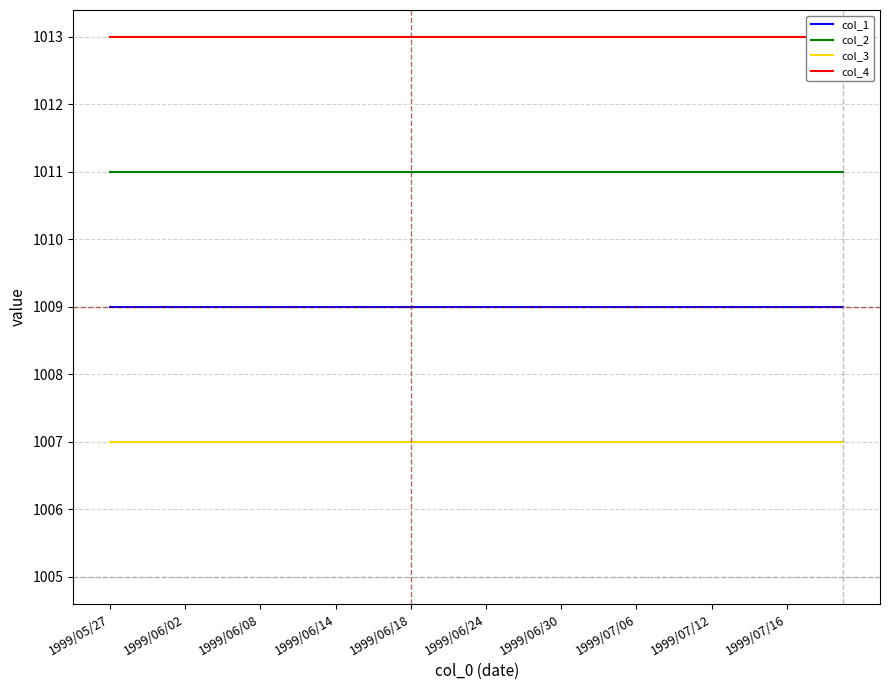

At how many categories does at least one series exceed 1012?

40